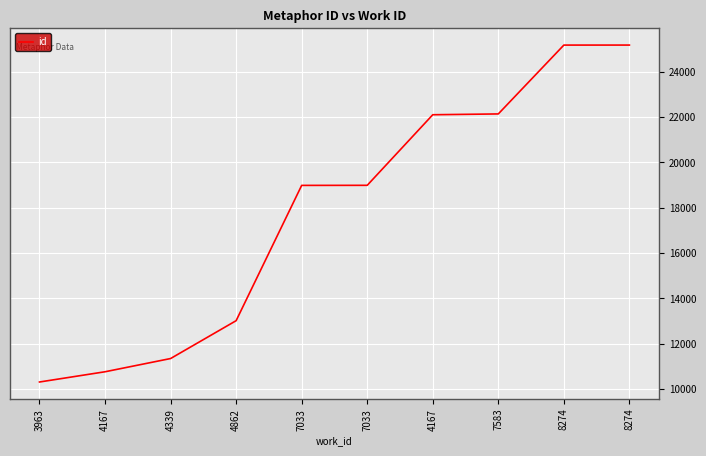

What is the ratio of the value at 4862 to the value at 4167?

0.6